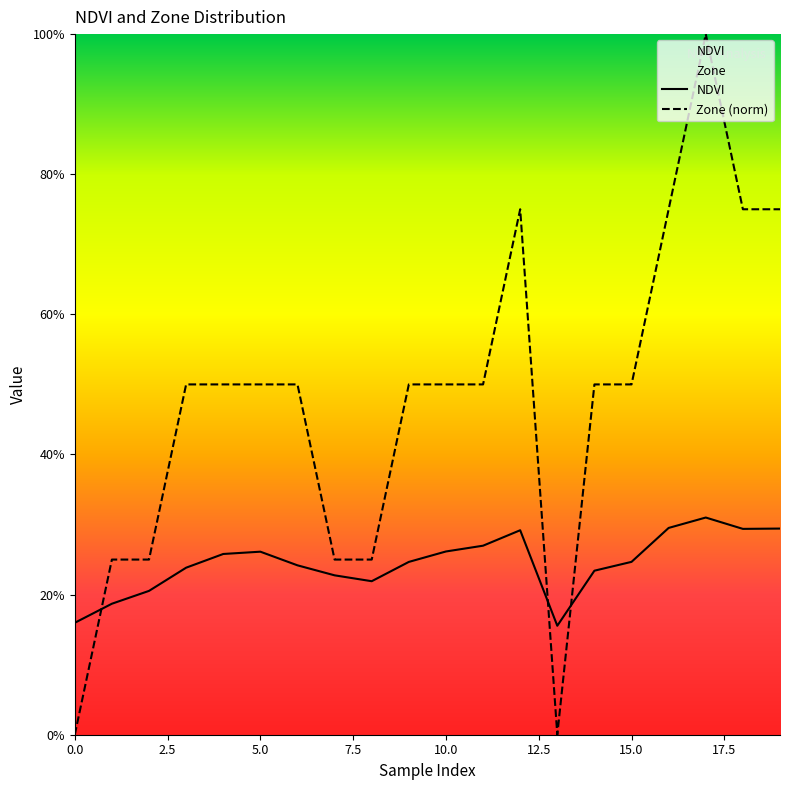

What is the label of the 14th point from the left?

13